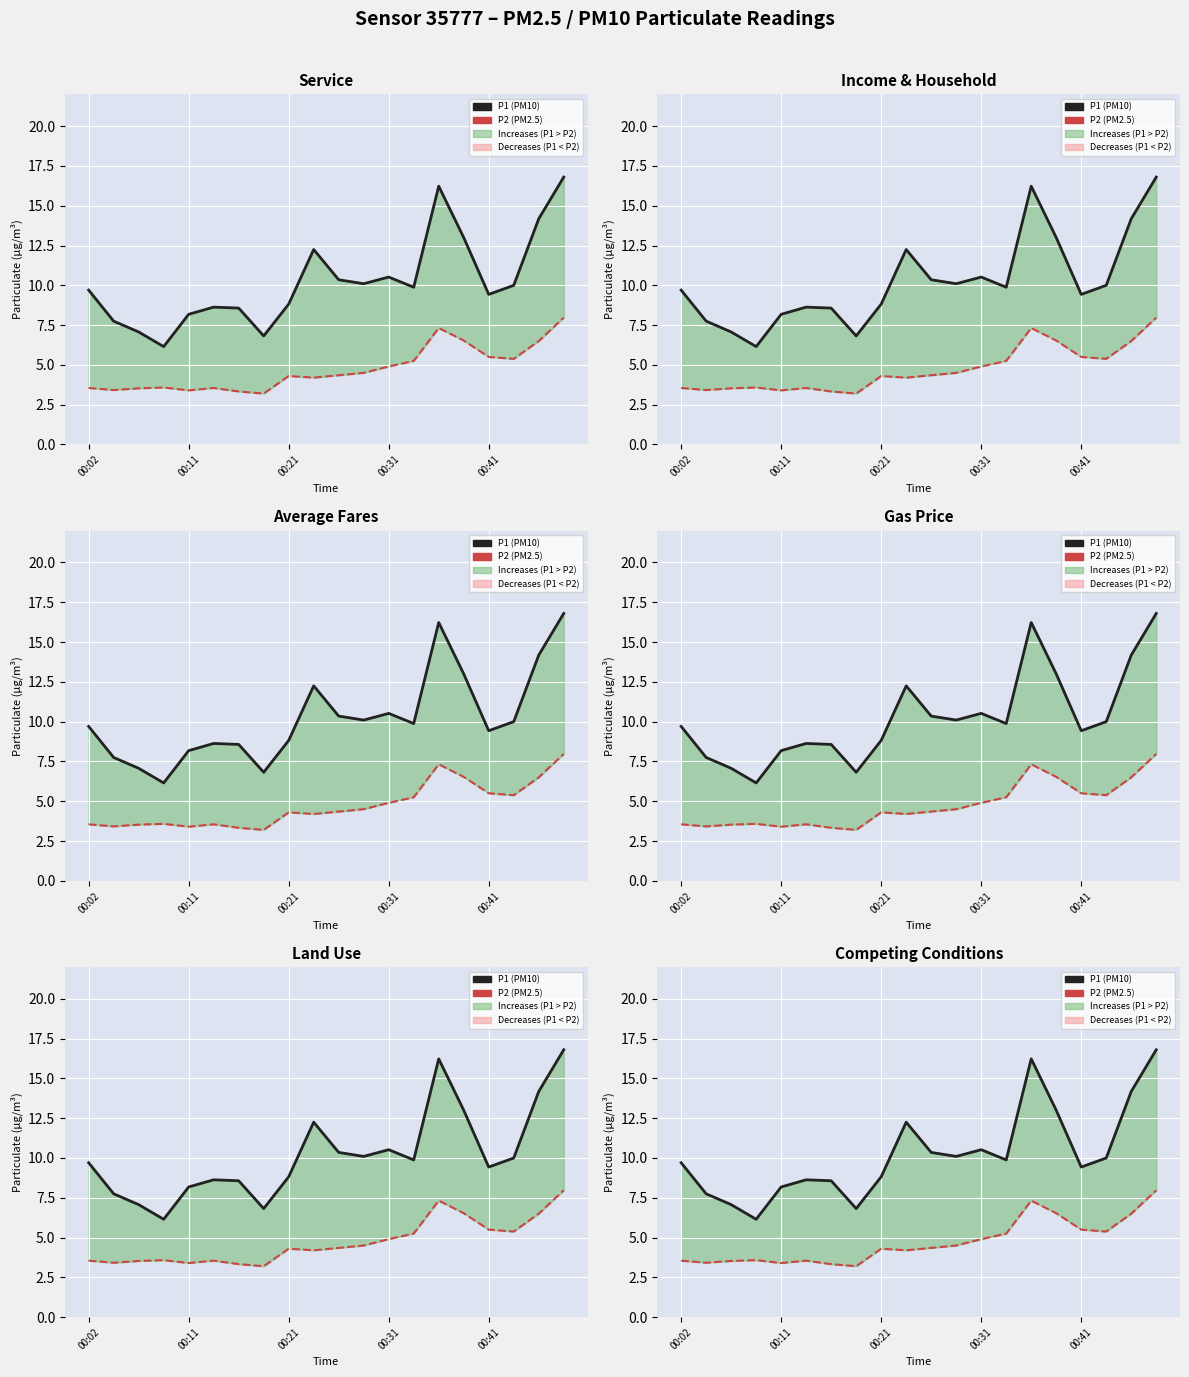

Which series has the widest spread of values?

P1 (PM10)